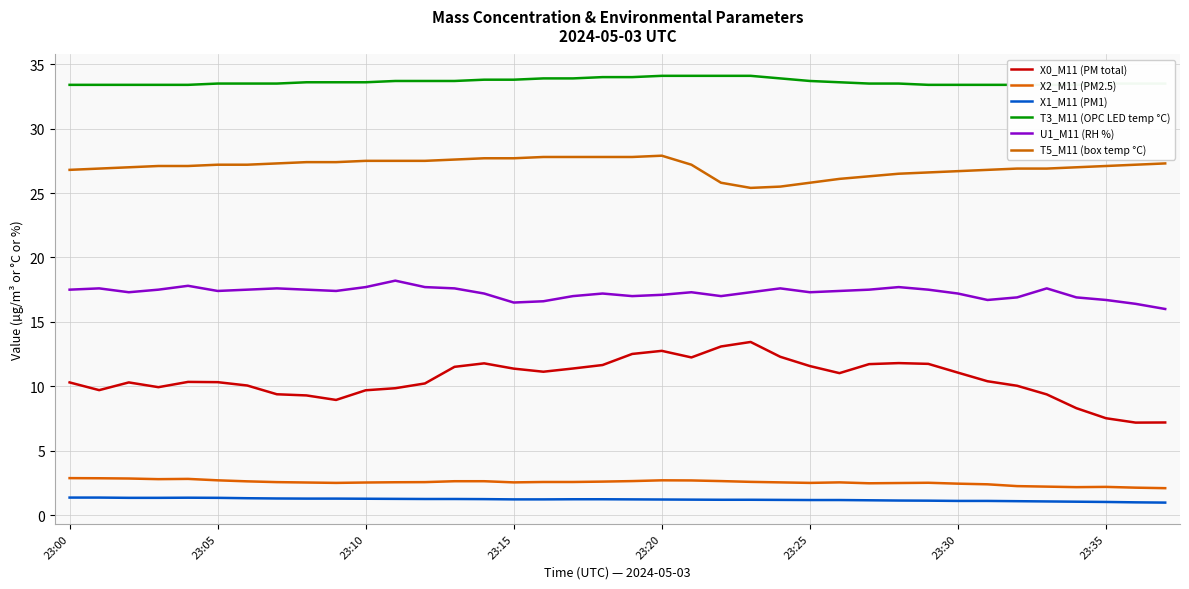

What is the difference between the highest and lowest values at 23:05?

32.0